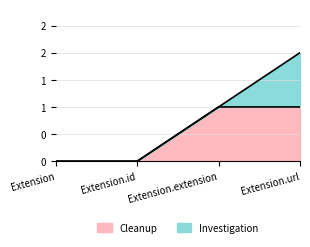

What is the difference between the values at Extension and Extension.url?

1